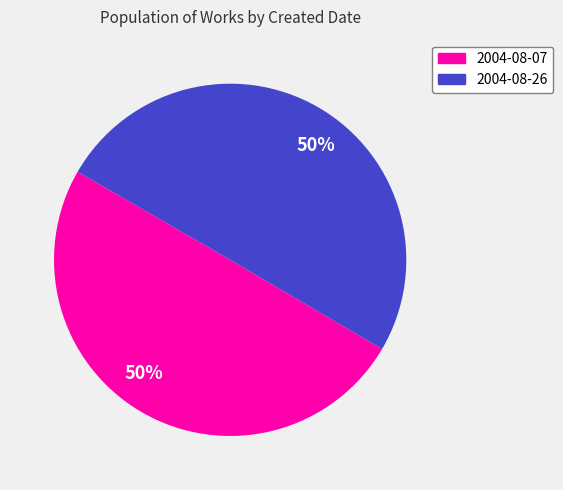

How many slices are in this pie chart?

2